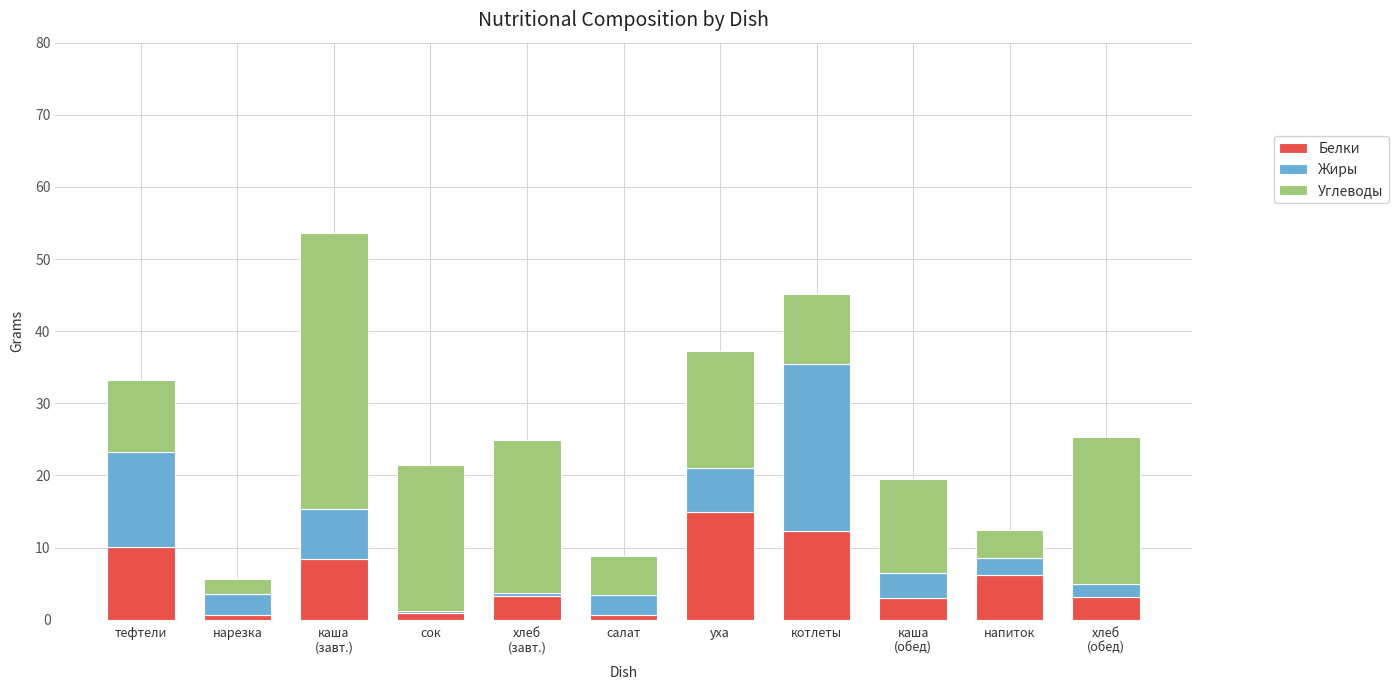

What are all the series names shown in the legend?

Белки, Жиры, Углеводы